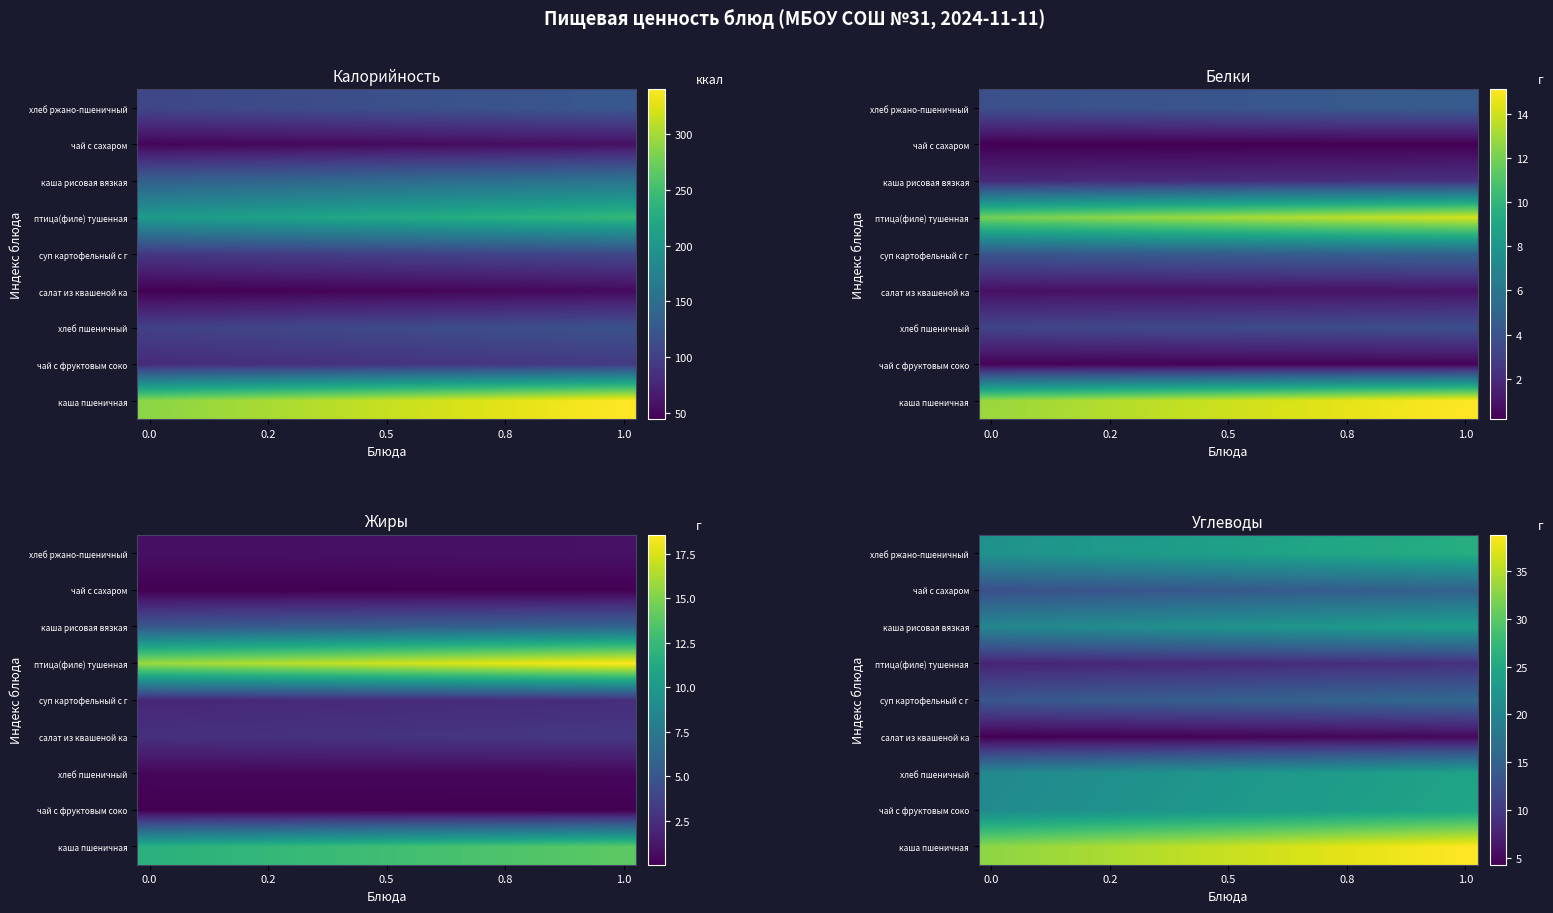

Rank the series by their maximum value, from lowest to highest.

салат из квашеной ка, птица(филе) тушенная, чай с сахаром, суп картофельный с г, каша рисовая вязкая, хлеб пшеничный, чай с фруктовым соко, хлеб ржано-пшеничный, каша пшеничная